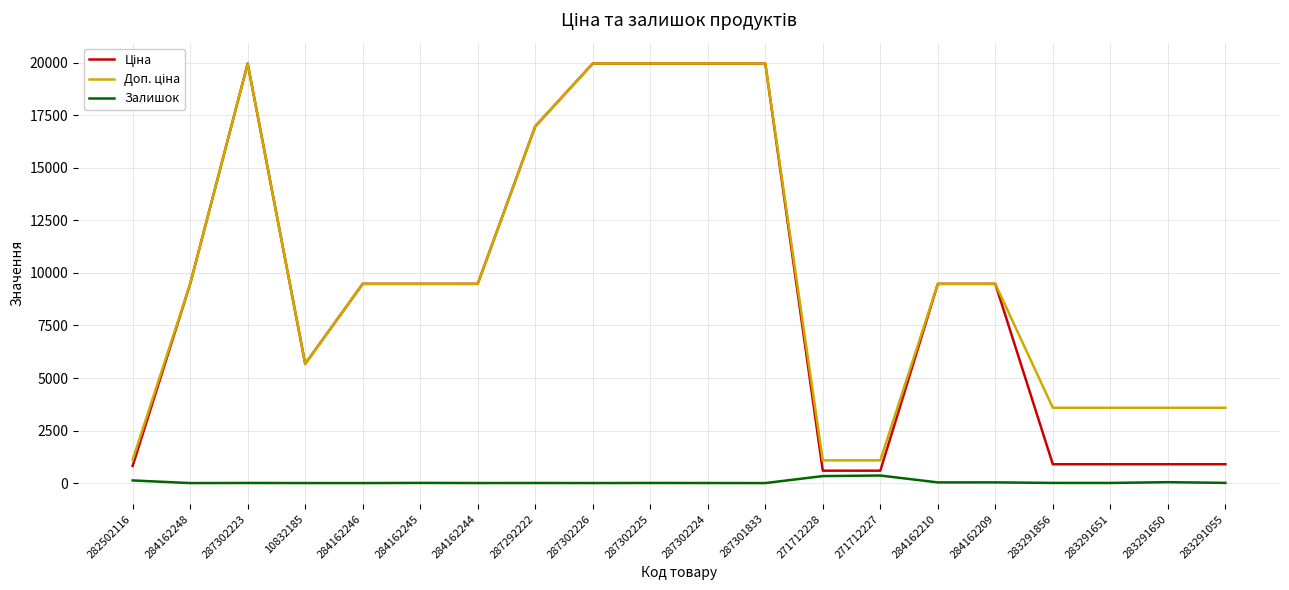

What is the sum of the Ціна values at 287302224 and 283291651?

20860.1